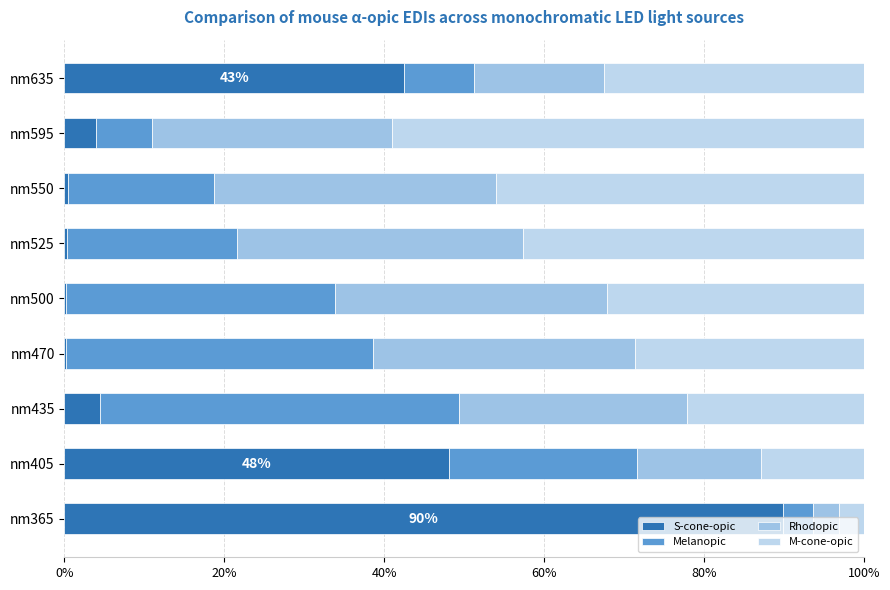

How many series are shown in this chart?

4